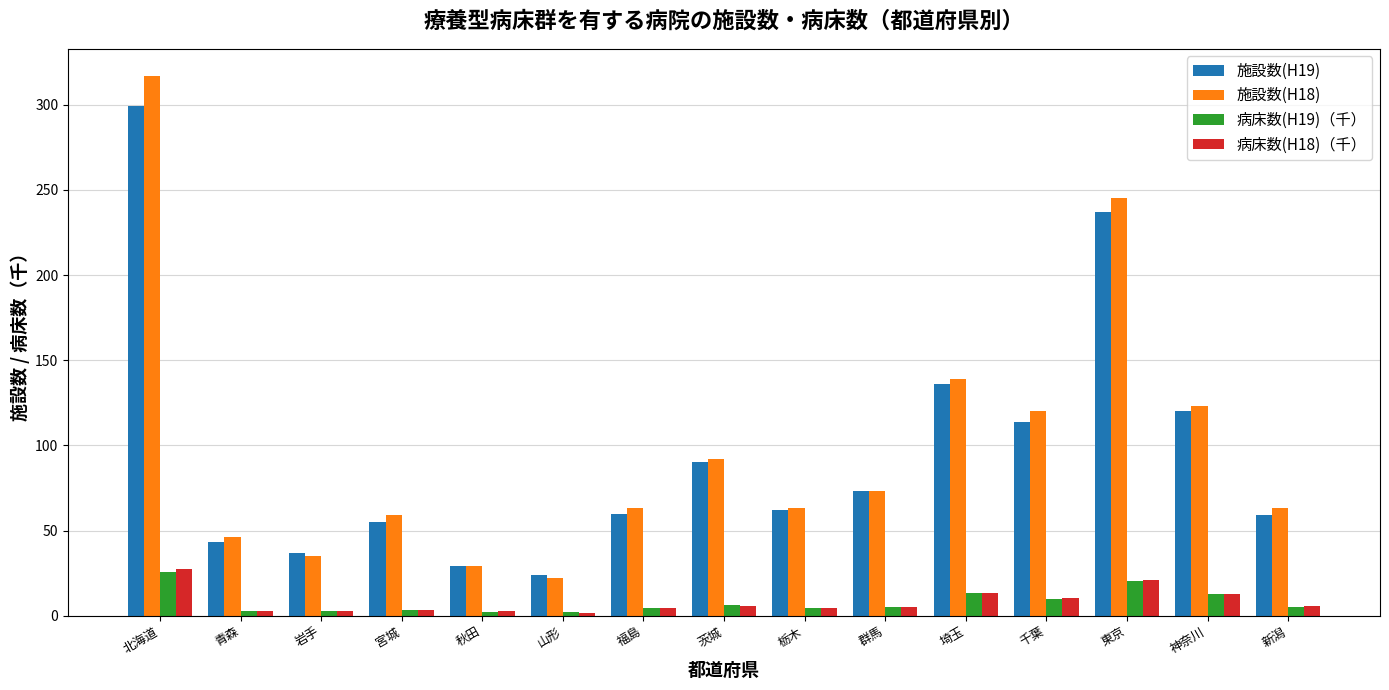

How many bars are there in each group?

4